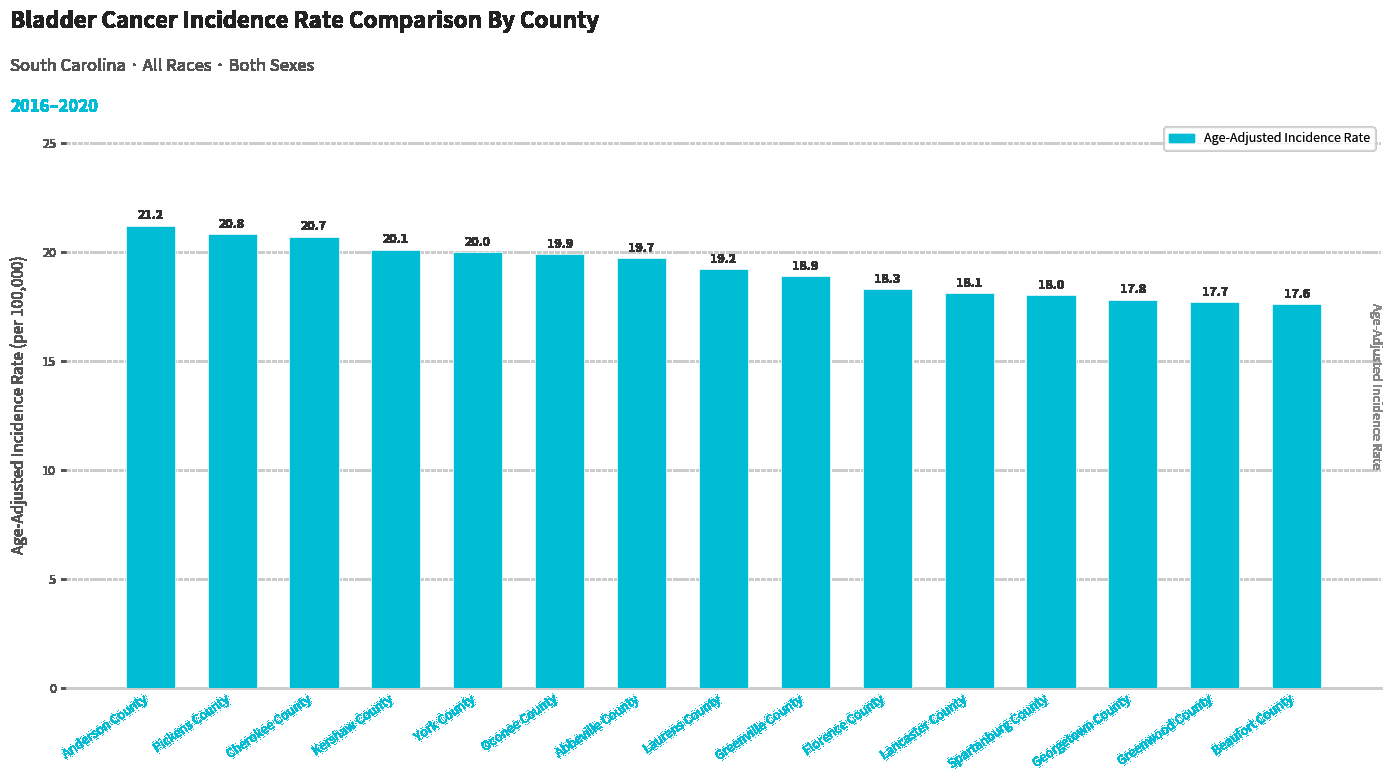

What is the label of the 8th bar from the right?

Laurens County